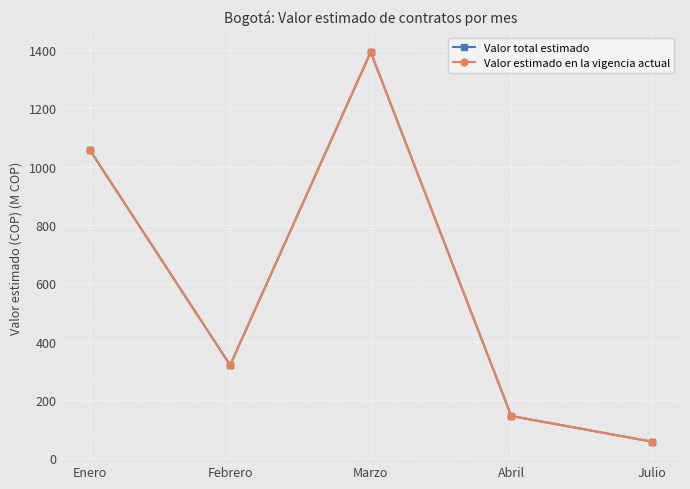

Does the chart have visible grid lines?

Yes